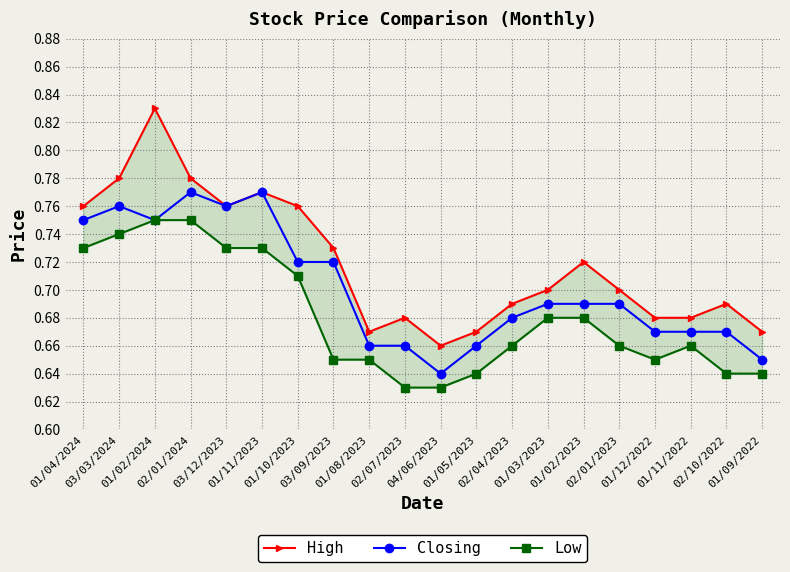

What is the difference between the second highest and minimum values in the High series?

0.1